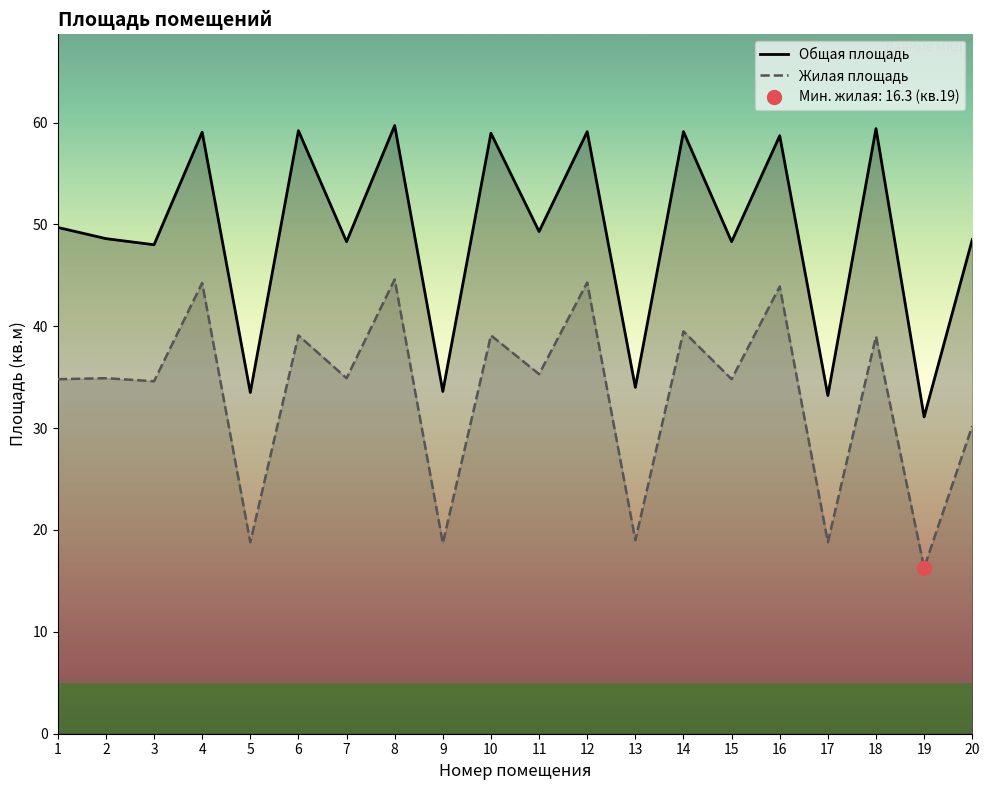

Rank the series by their maximum value, from highest to lowest.

Общая площадь, Жилая площадь